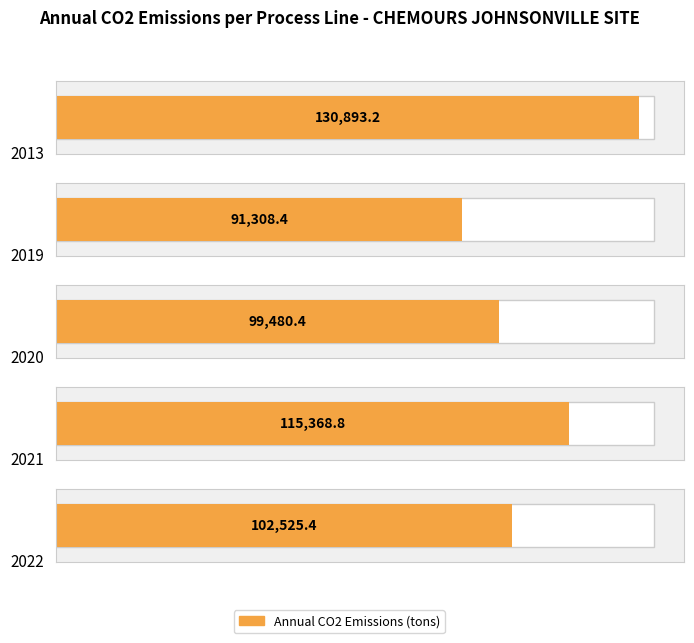

Count the number of values greater than 102525.

3